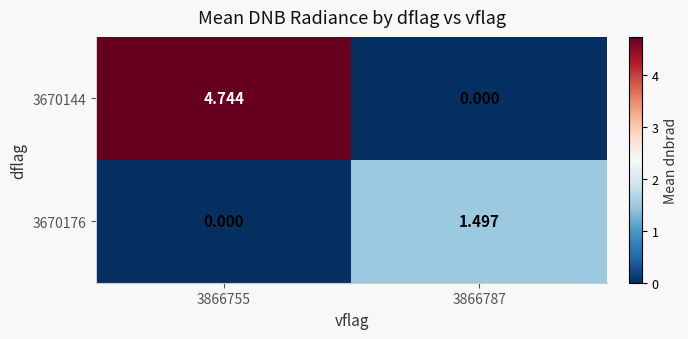

Is the value of 3670144 at 3866755 greater than the value of 3670176 at 3866787?

Yes